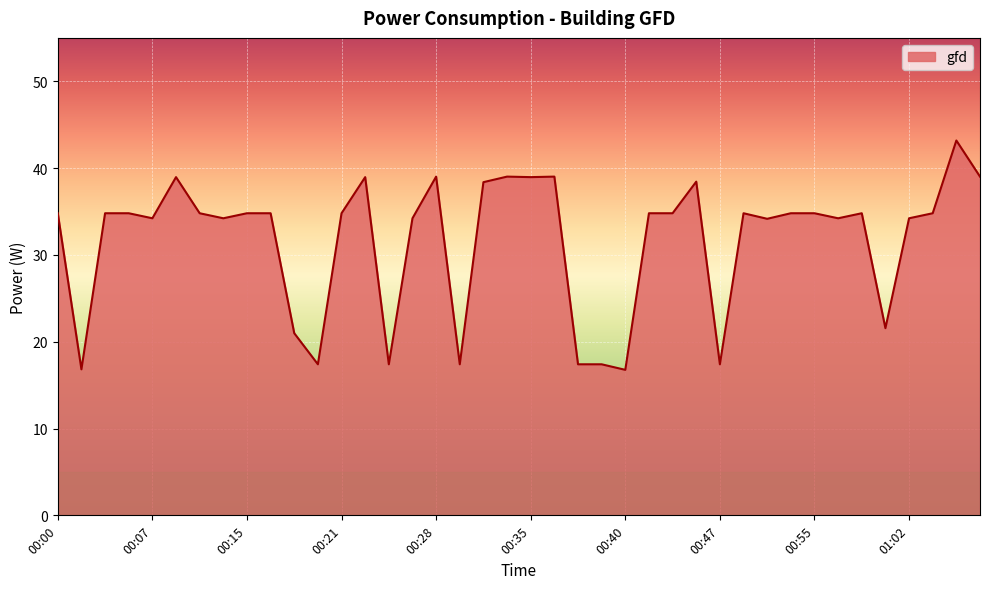

What is the minimum value shown in the chart?

16.8